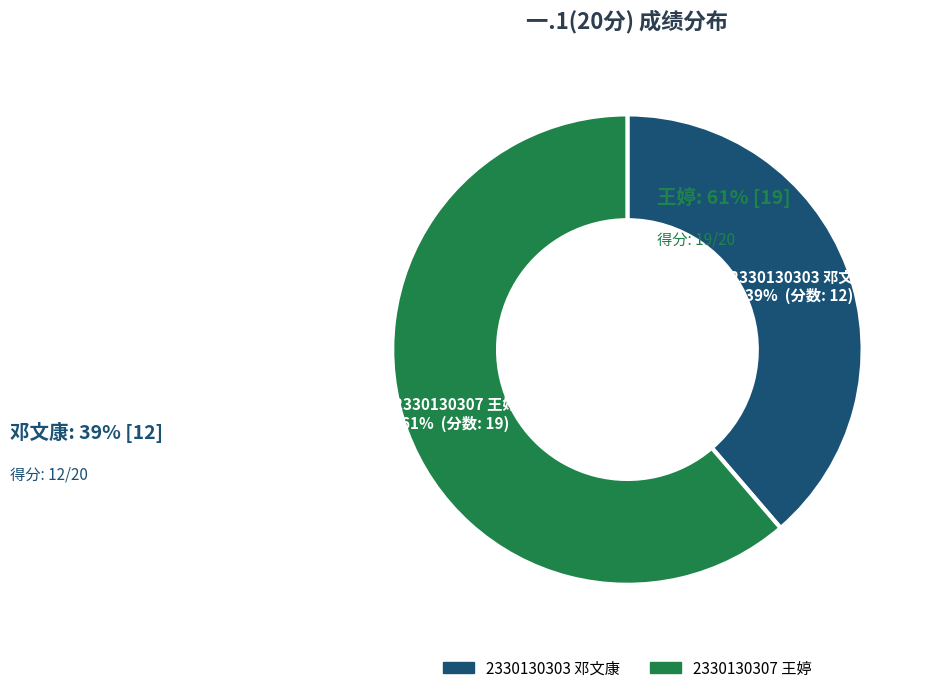

Which slice is the smallest?

2330130303 邓文康